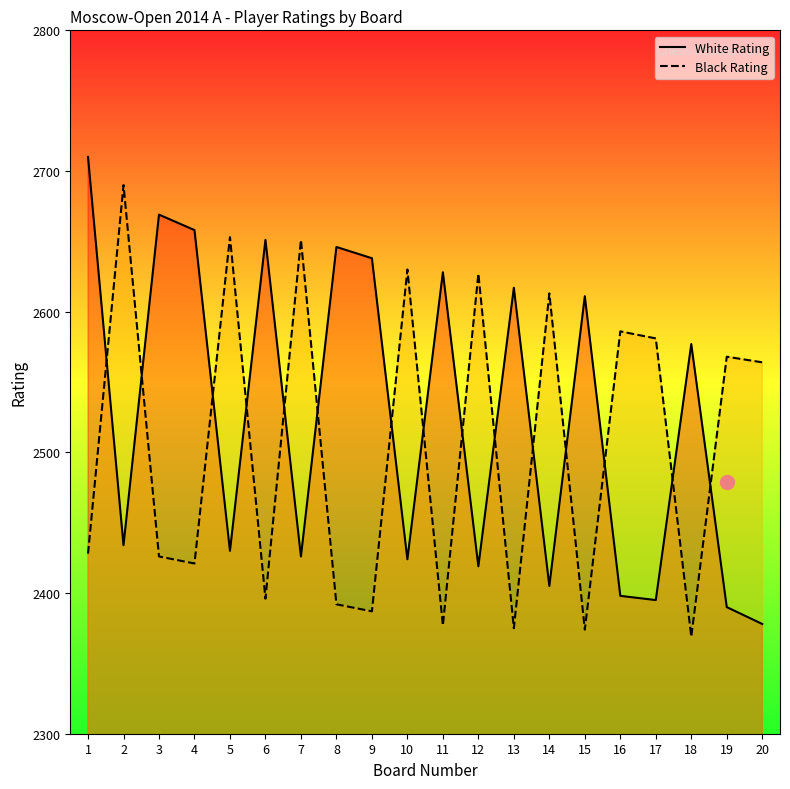

How many interior local valleys does the White Rating series have?

7